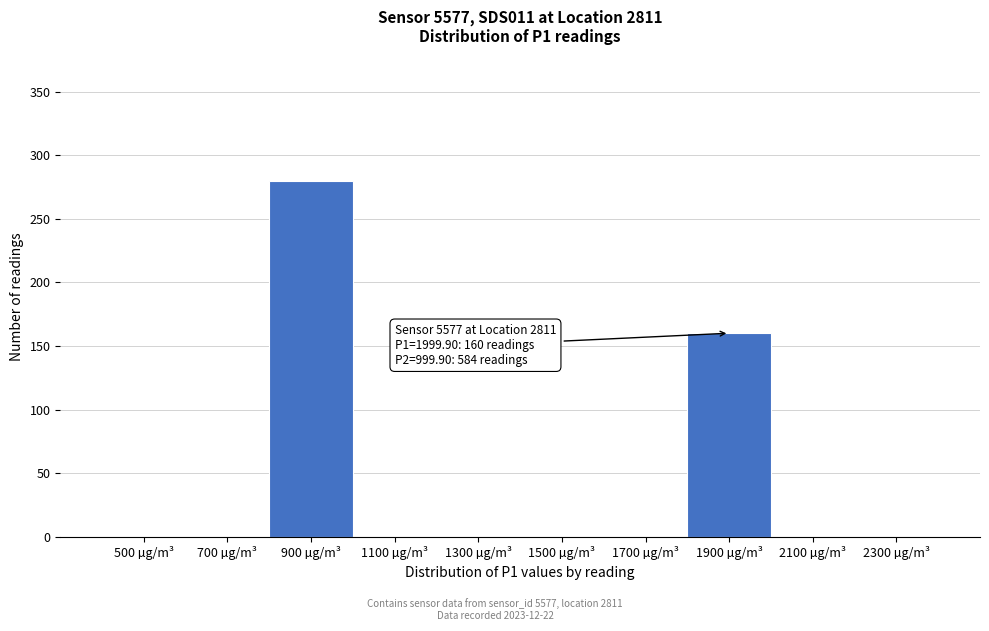

Reading left to right, what are all the values shown in this chart?

500 µg/m³=0	700 µg/m³=0	900 µg/m³=280	1100 µg/m³=0	1300 µg/m³=0	1500 µg/m³=0	1700 µg/m³=0	1900 µg/m³=160	2100 µg/m³=0	2300 µg/m³=0